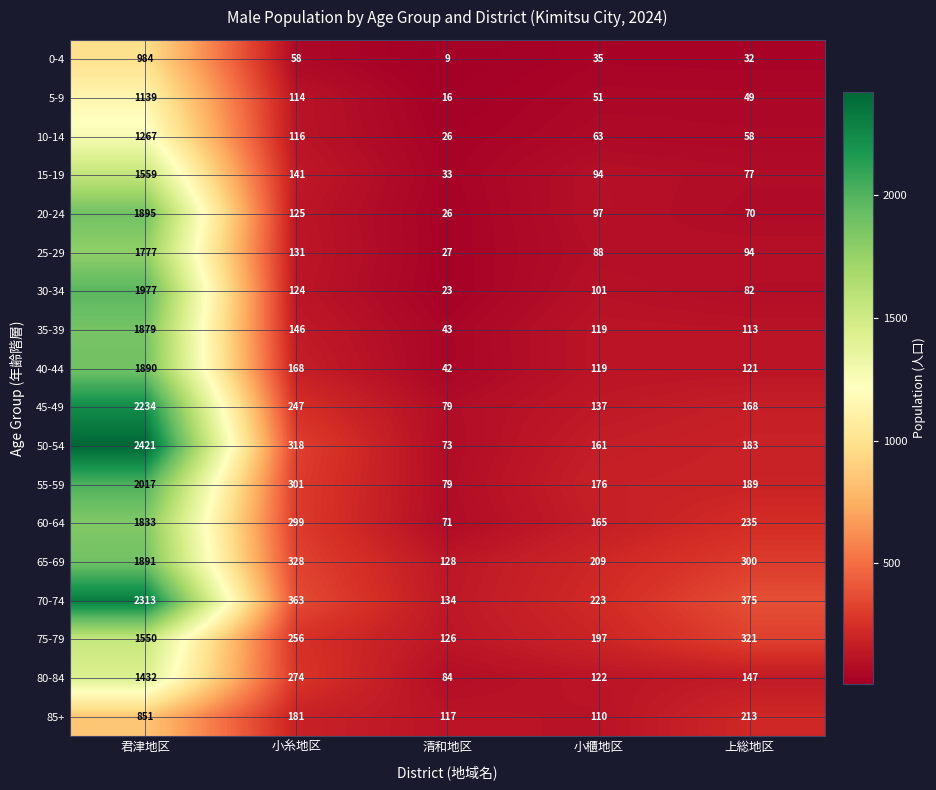

The value of 85+ at 上総地区 is 63. True or false?

False